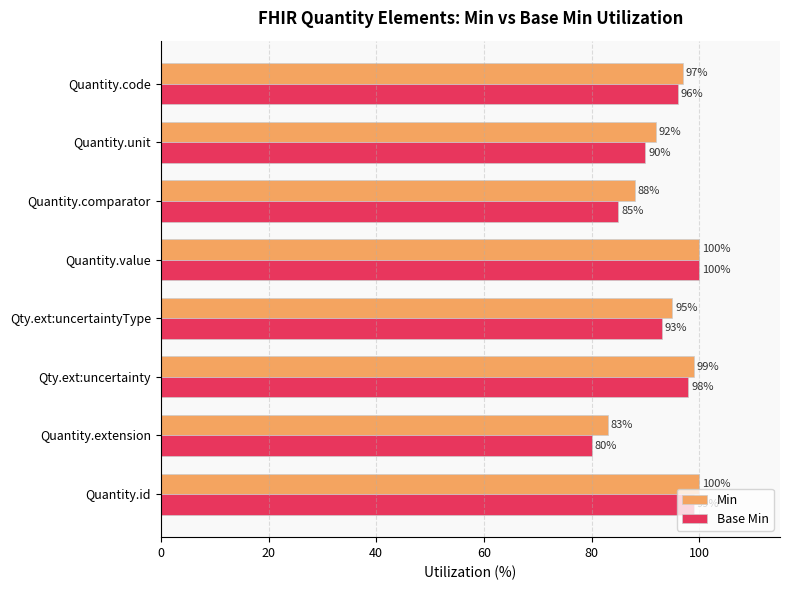

What is the smallest value displayed?

80